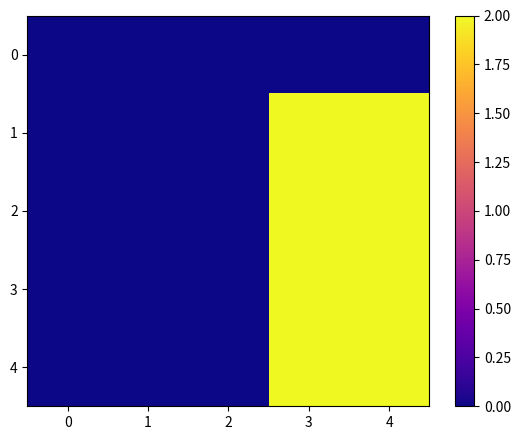

Which series has the widest spread of values?

1